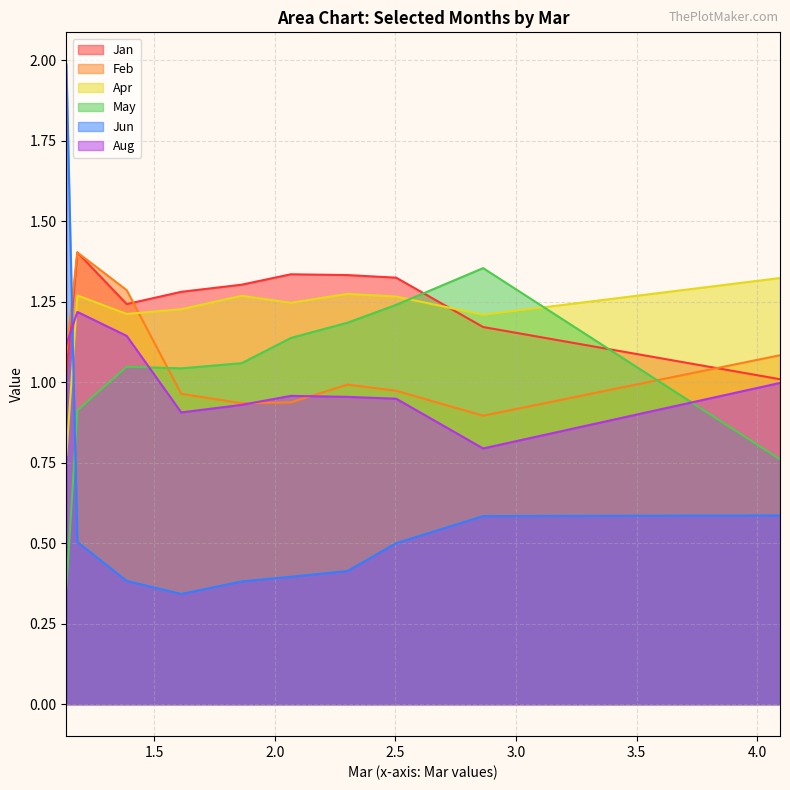

What is the greatest value displayed?

2.0